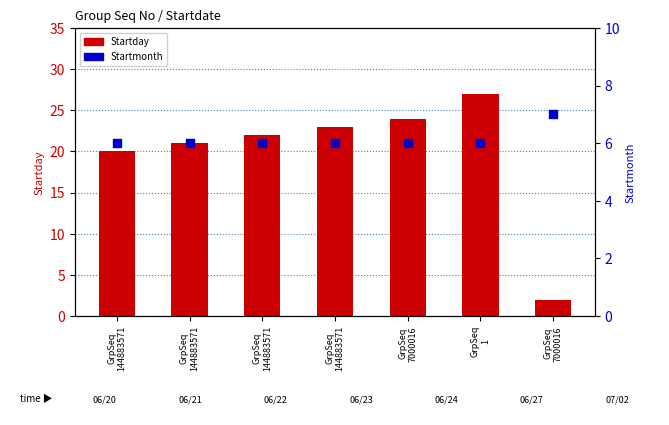

At how many categories does at least one series exceed 23?

2